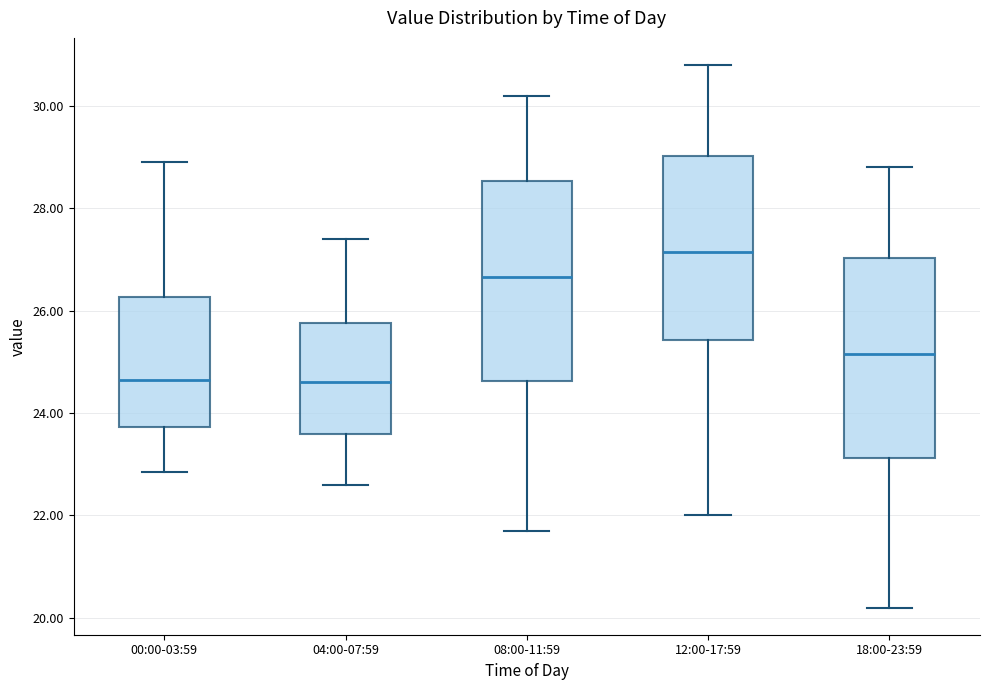

Reading left to right, read every box against the y-axis: the position of its median line, the range the box covers, and the ends of its whiskers. The values are not printed on the chart, so give them approximately, as read against the axis.

00:00-03:59: median 24.6, box 23.8 to 26.2, whiskers 22.8 to 29.0
04:00-07:59: median 24.6, box 23.6 to 25.8, whiskers 22.6 to 27.4
08:00-11:59: median 26.6, box 24.6 to 28.6, whiskers 21.8 to 30.2
12:00-17:59: median 27.2, box 25.4 to 29.0, whiskers 22.0 to 30.8
18:00-23:59: median 25.2, box 23.2 to 27.0, whiskers 20.2 to 28.8